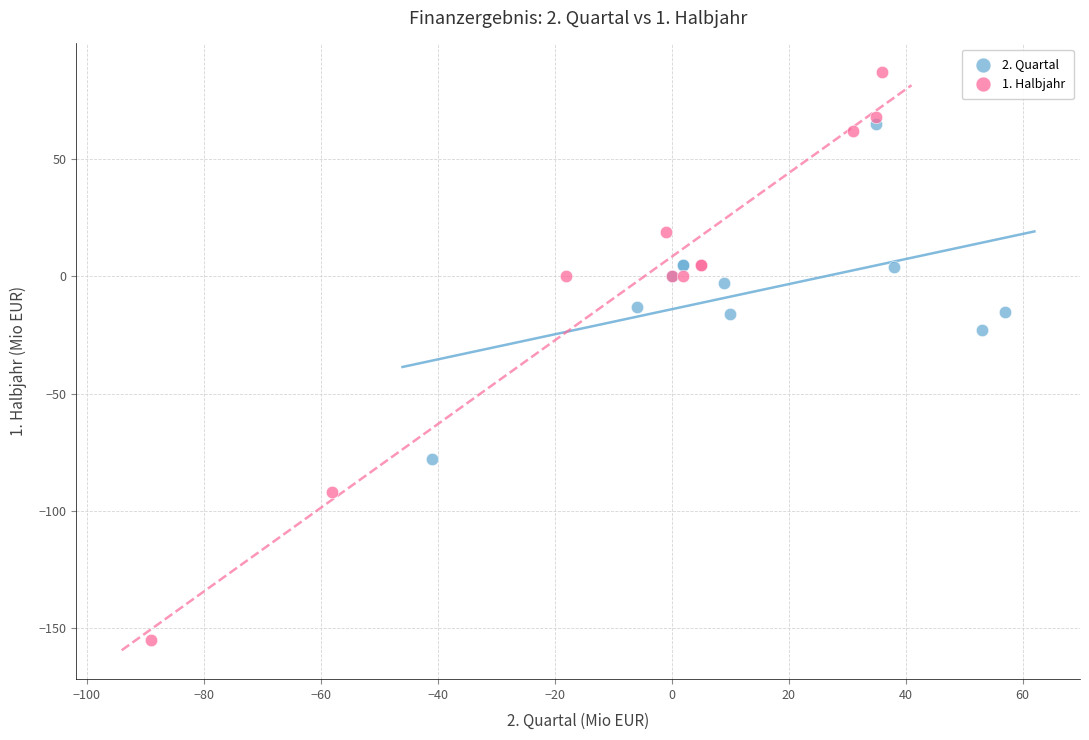

Which series has the largest Y range (max minus min)?

1. Halbjahr